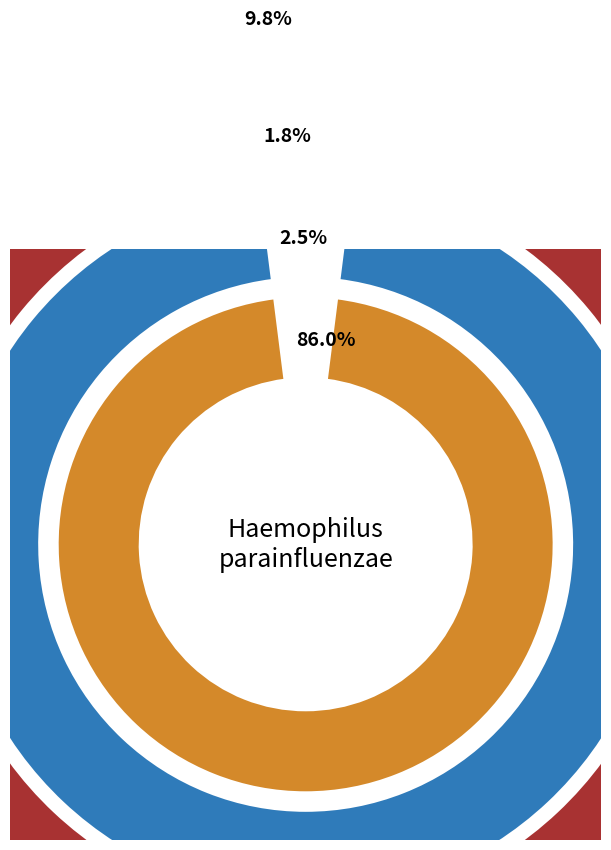

Rank the series by their maximum value, from lowest to highest.

Series B, Series C, Series A, Series D